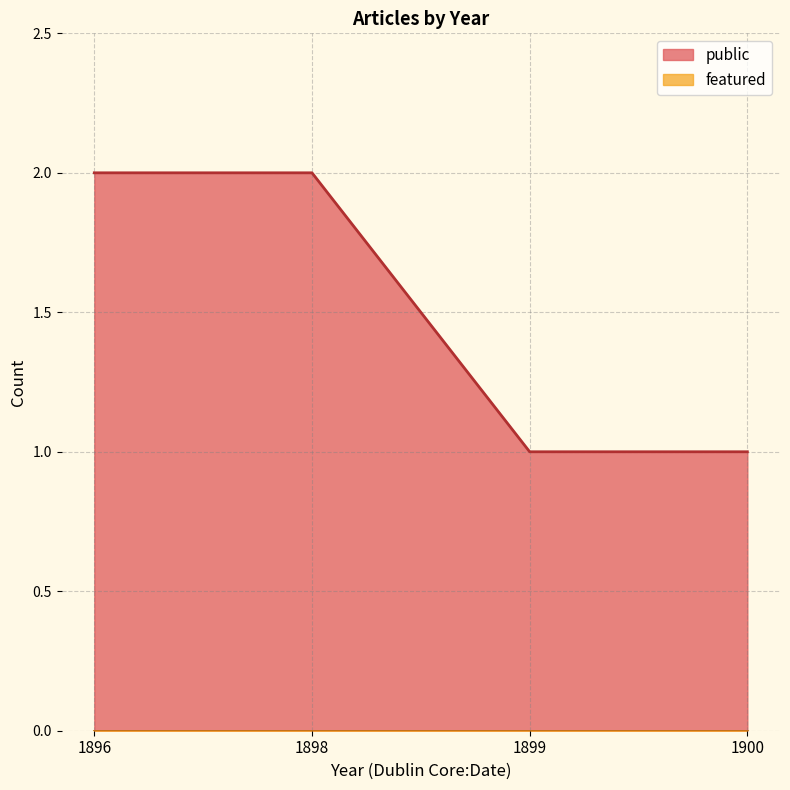

True or false: public has more than 2 points higher than both neighbors.

False